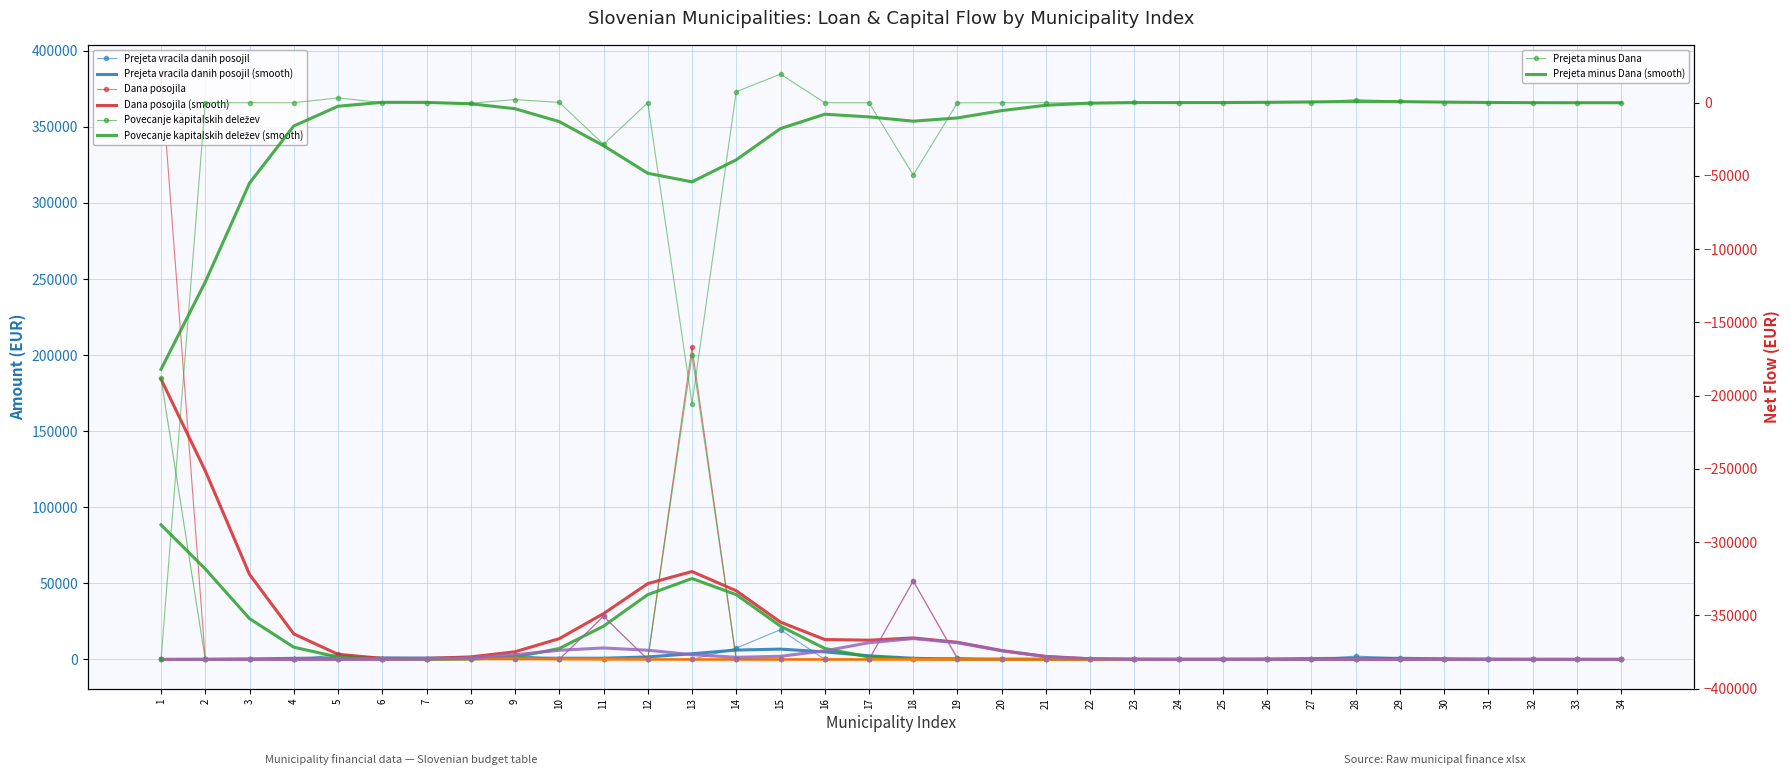

Which series has the largest total across all categories?

Dana posojila